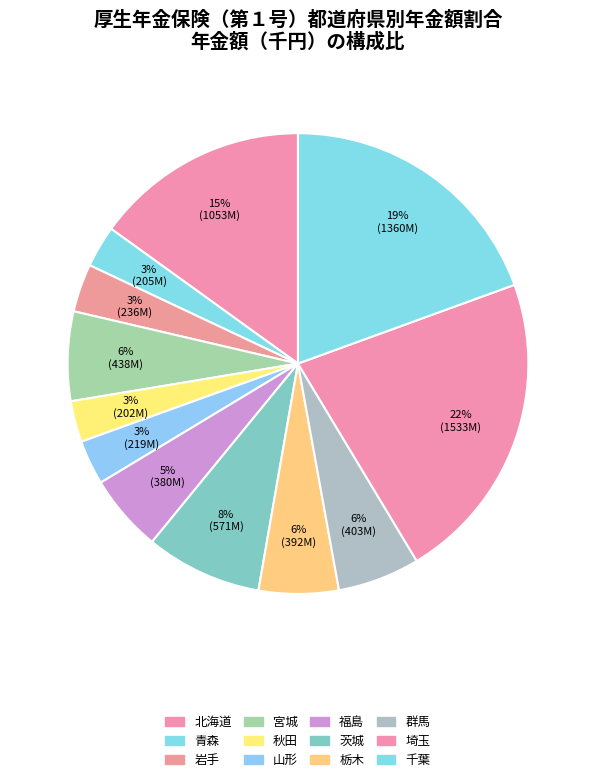

How many segments does this pie chart have?

12